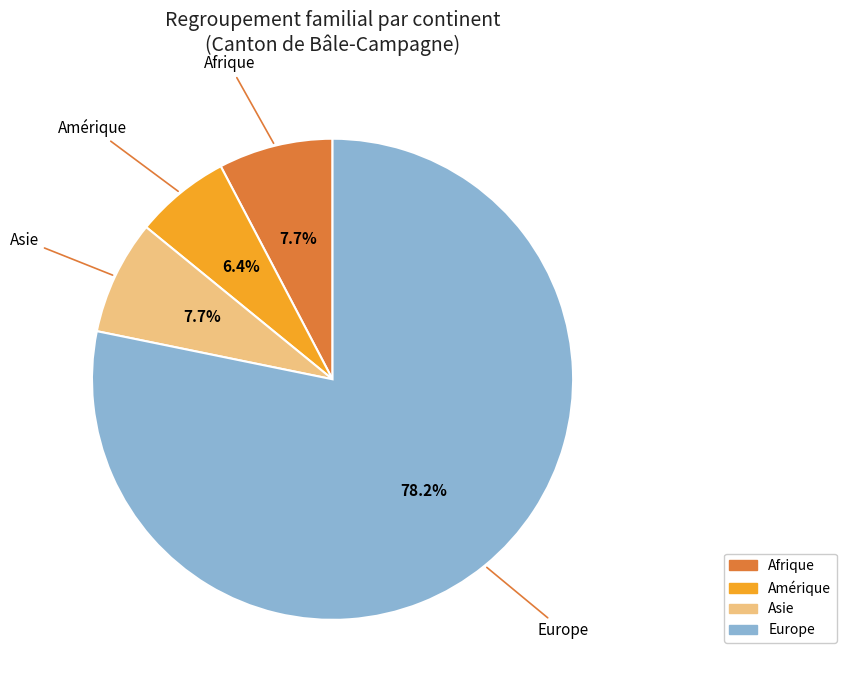

How many slices are in this pie chart?

4